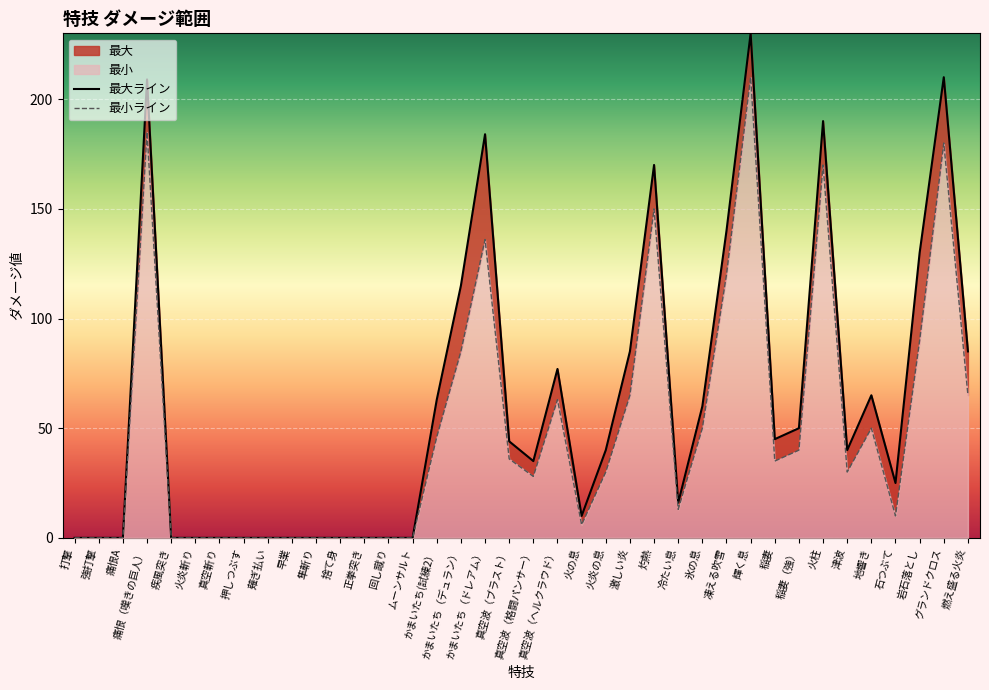

Which series has the largest range (max minus min)?

最大